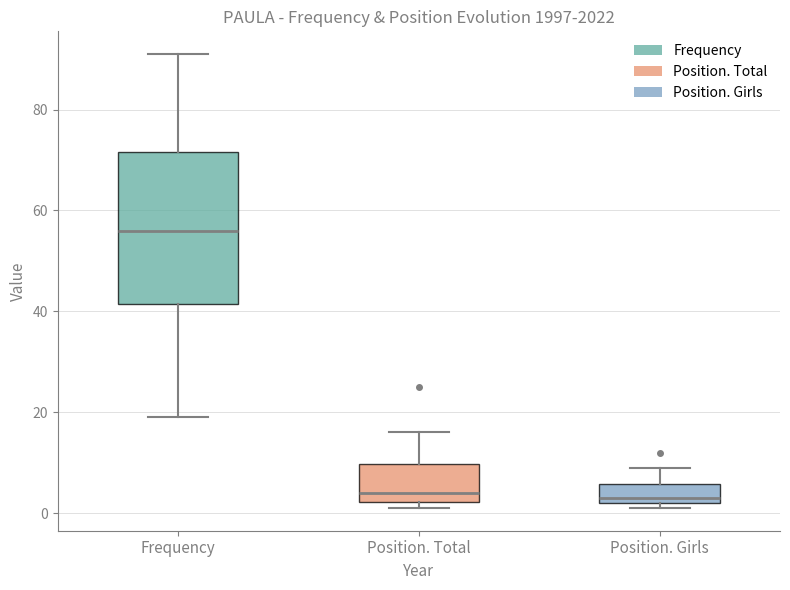

Where does the median line of the box for Frequency sit on the y-axis? The values are not printed on the chart, so give them approximately, as read against the axis.

56